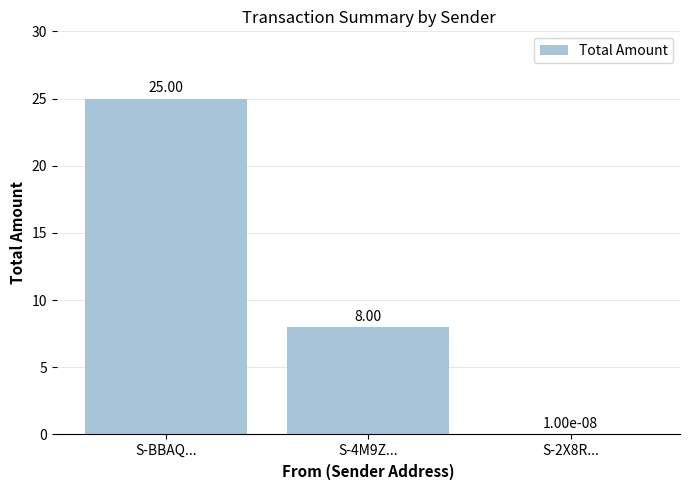

Read the value at S-4M9Z....

8.0